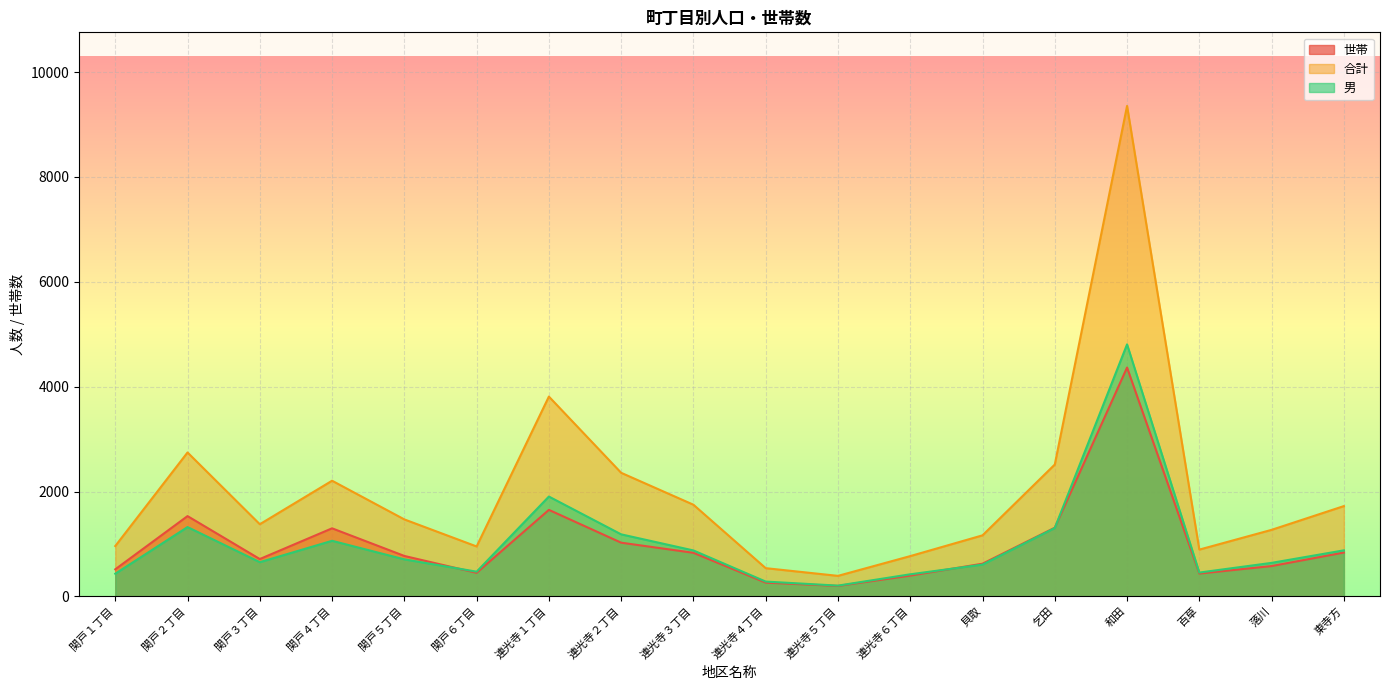

Reading right to left, extract all data points from this chart.

世帯: 836	578	435	4365	1310	623	396	199	262	831	1024	1650	449	771	1298	712	1531	516
合計: 1722	1269	892	9356	2515	1164	768	391	538	1748	2357	3811	952	1468	2206	1376	2745	960
男: 878	639	454	4807	1304	606	421	205	282	876	1183	1904	471	706	1060	652	1322	432